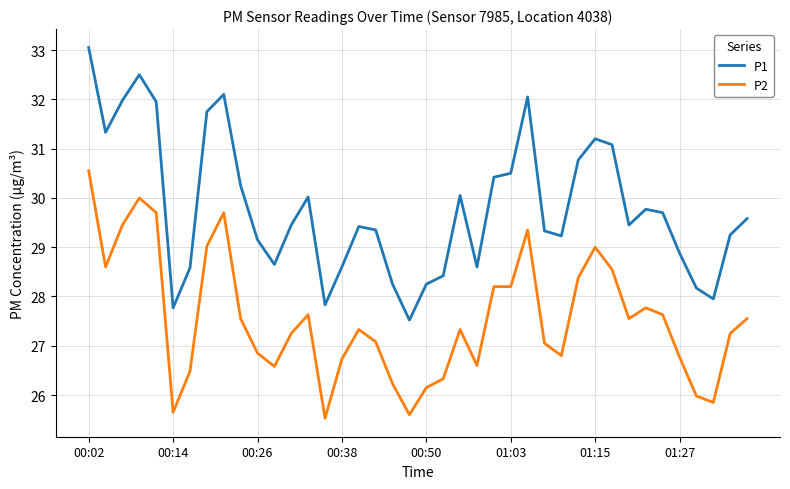

What is the difference between the maximum and minimum values in the P1 series?

5.5